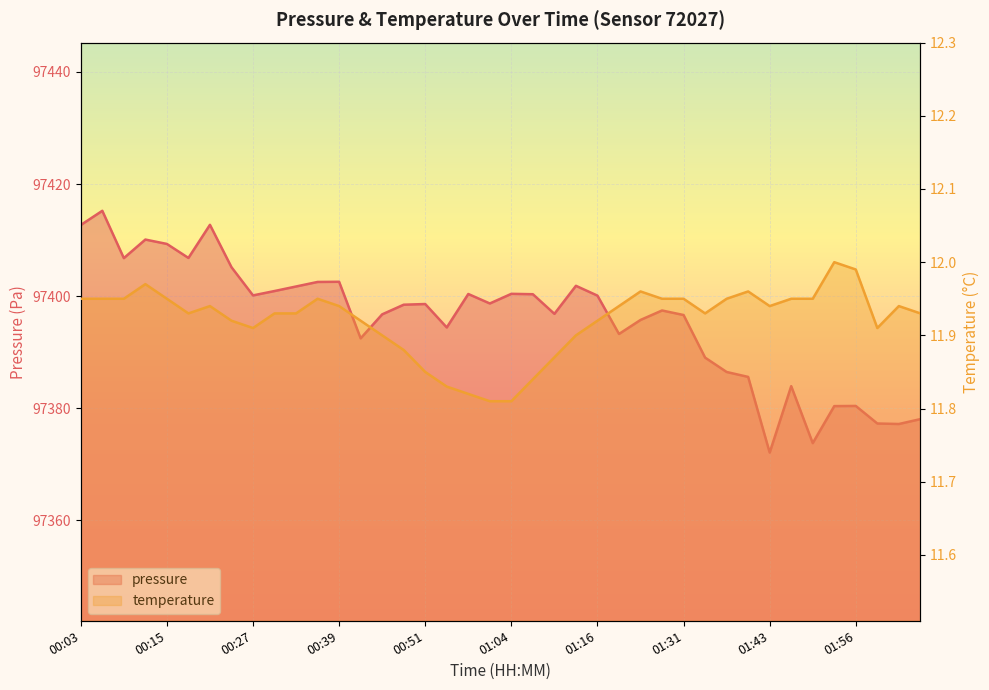

What is the sum of the pressure values at 28 and 17?

194791.0